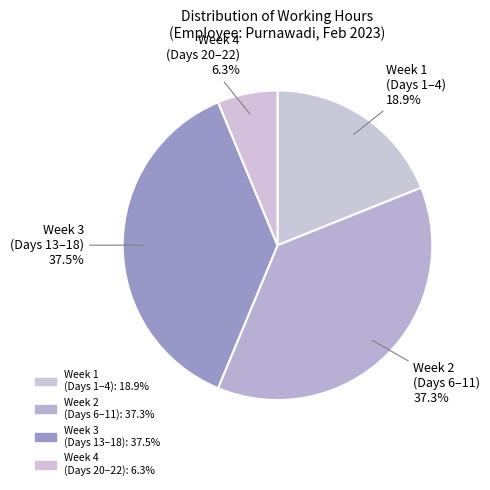

How many segments does this pie chart have?

4